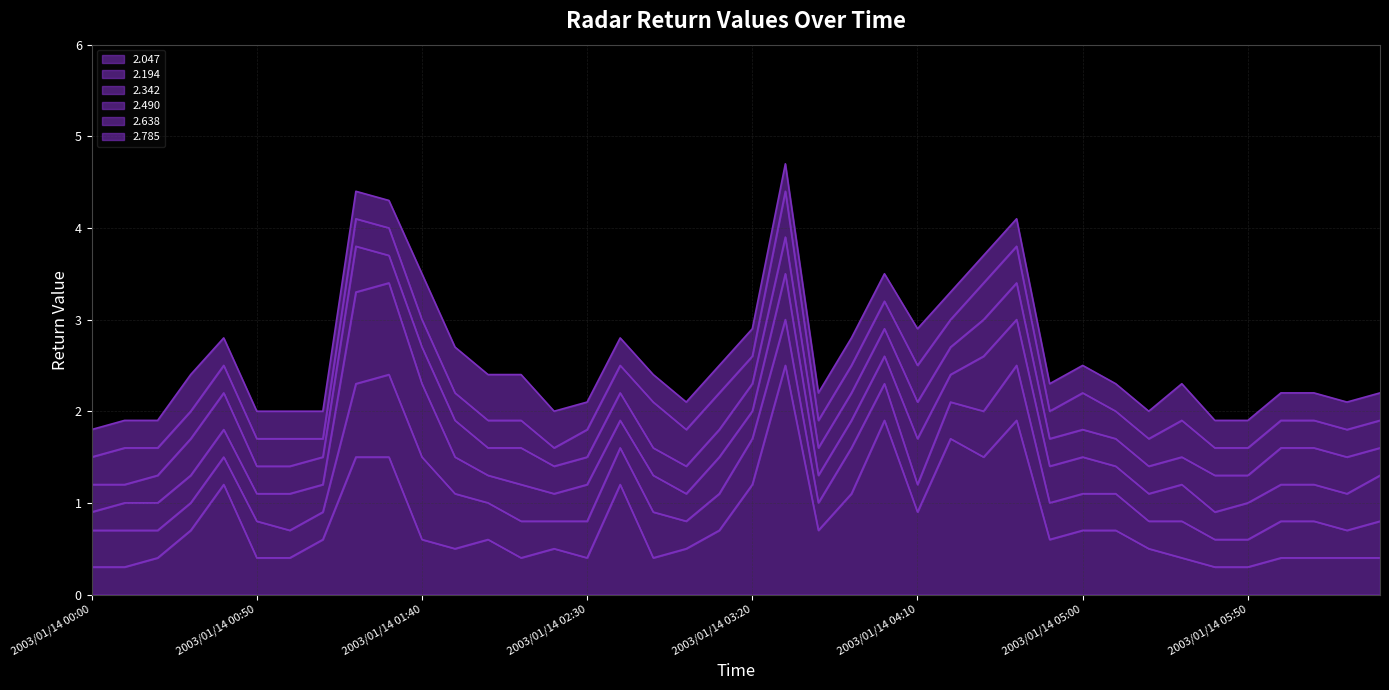

Reading left to right, extract all data points from this chart.

2.047: 0.3	0.3	0.4	0.7	1.2	0.4	0.4	0.6	1.5	1.5	0.6	0.5	0.6	0.4	0.5	0.4	1.2	0.4	0.5	0.7	1.2	2.5	0.7	1.1	1.9	0.9	1.7	1.5	1.9	0.6	0.7	0.7	0.5	0.4	0.3	0.3	0.4	0.4	0.4	0.4
2.194: 0.4	0.4	0.3	0.3	0.3	0.4	0.3	0.3	0.8	0.9	0.9	0.6	0.4	0.4	0.3	0.4	0.4	0.5	0.3	0.4	0.5	0.5	0.3	0.5	0.4	0.3	0.4	0.5	0.6	0.4	0.4	0.4	0.3	0.4	0.3	0.3	0.4	0.4	0.3	0.4
2.342: 0.2	0.3	0.3	0.3	0.3	0.3	0.4	0.3	1.0	1.0	0.8	0.4	0.3	0.4	0.3	0.4	0.3	0.4	0.3	0.4	0.3	0.5	0.3	0.3	0.3	0.5	0.3	0.6	0.5	0.4	0.4	0.3	0.3	0.4	0.3	0.4	0.4	0.4	0.4	0.5
2.490: 0.3	0.2	0.3	0.4	0.4	0.3	0.3	0.3	0.5	0.3	0.4	0.4	0.3	0.4	0.3	0.3	0.3	0.3	0.3	0.3	0.3	0.4	0.3	0.3	0.3	0.4	0.3	0.4	0.4	0.3	0.3	0.3	0.3	0.3	0.4	0.3	0.4	0.4	0.4	0.3
2.638: 0.3	0.4	0.3	0.3	0.3	0.3	0.3	0.2	0.3	0.3	0.3	0.3	0.3	0.3	0.2	0.3	0.3	0.5	0.4	0.4	0.3	0.5	0.3	0.3	0.3	0.4	0.3	0.4	0.4	0.3	0.4	0.3	0.3	0.4	0.3	0.3	0.3	0.3	0.3	0.3
2.785: 0.3	0.3	0.3	0.4	0.3	0.3	0.3	0.3	0.3	0.3	0.5	0.5	0.5	0.5	0.4	0.3	0.3	0.3	0.3	0.3	0.3	0.3	0.3	0.3	0.3	0.4	0.3	0.3	0.3	0.3	0.3	0.3	0.3	0.4	0.3	0.3	0.3	0.3	0.3	0.3